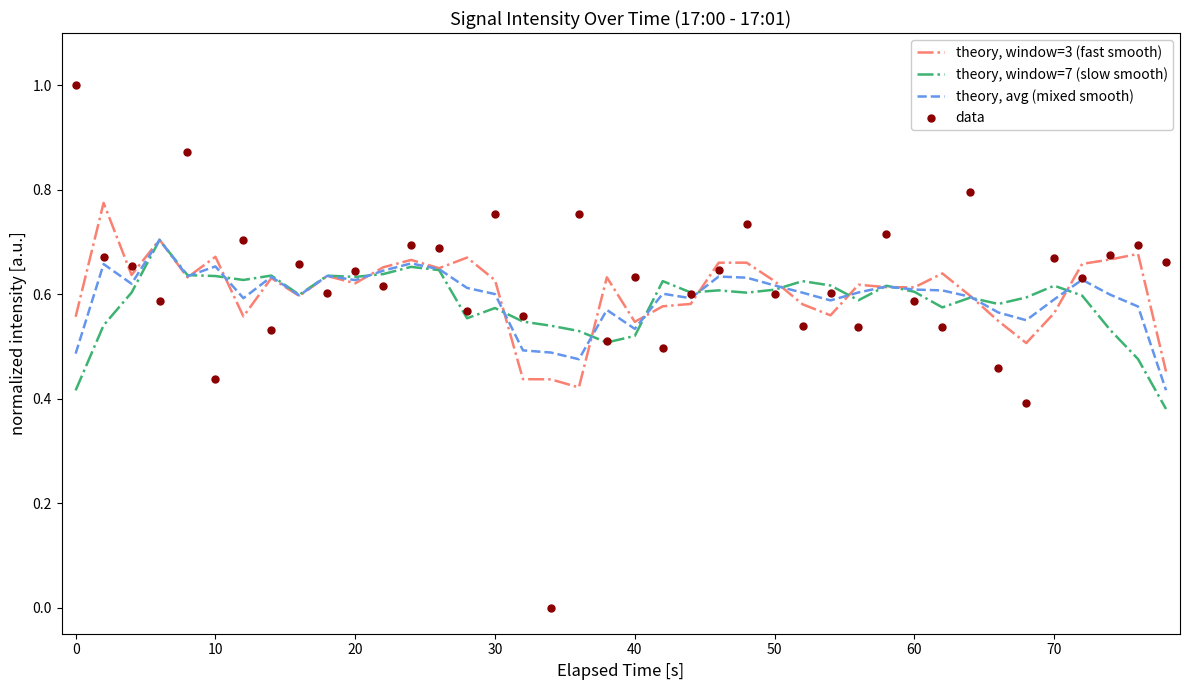

Which series has the largest total across all categories?

data